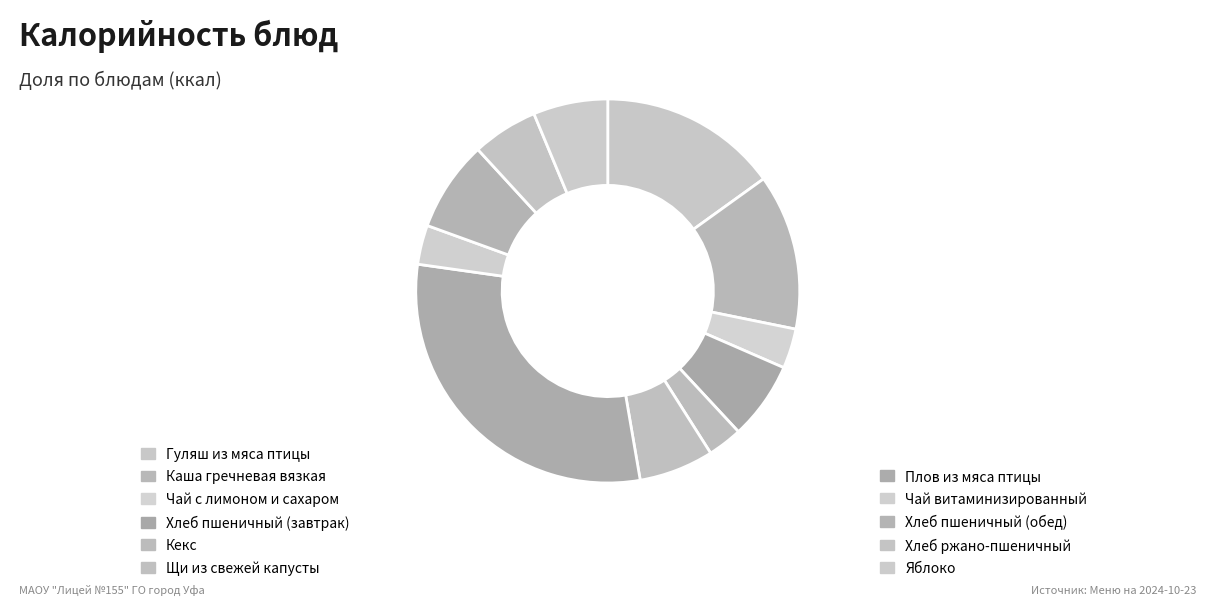

What is the total percentage of Кекс and Плов из мяса птицы?

32.9%